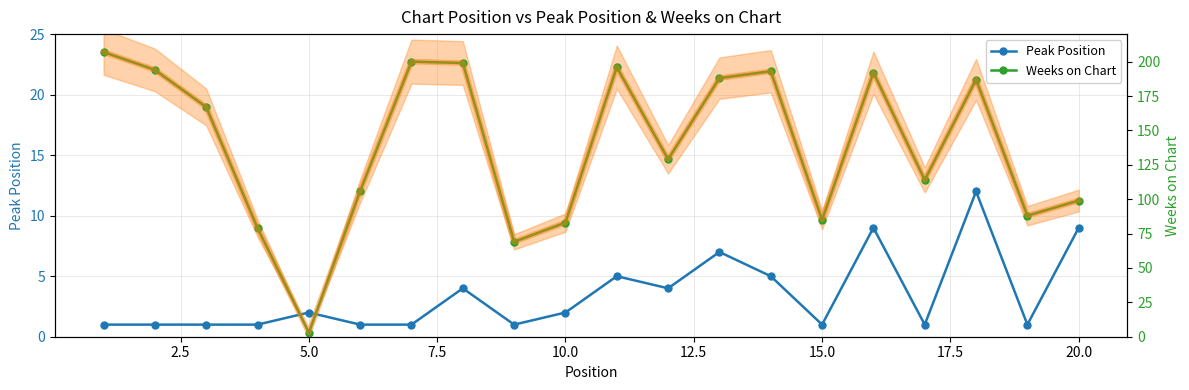

True or false: Weeks on Chart (trend) and Peak Position intersect in this chart.

False